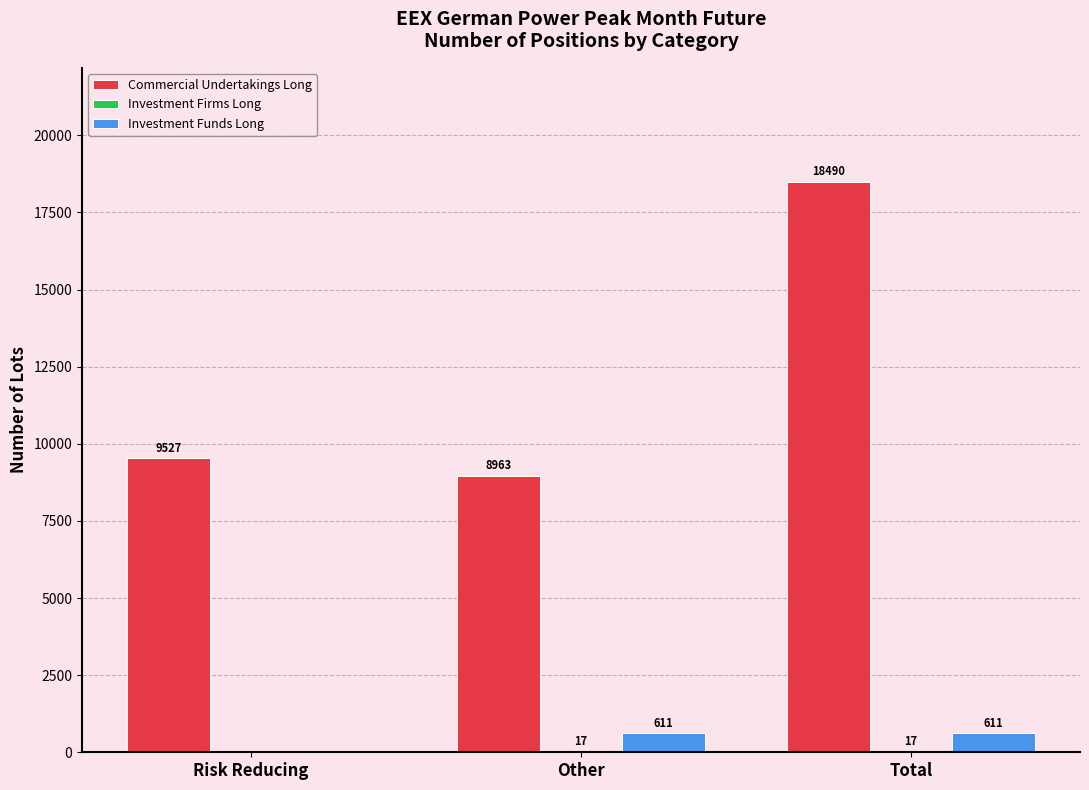

What is the sum of all Commercial Undertakings Long values?

36980